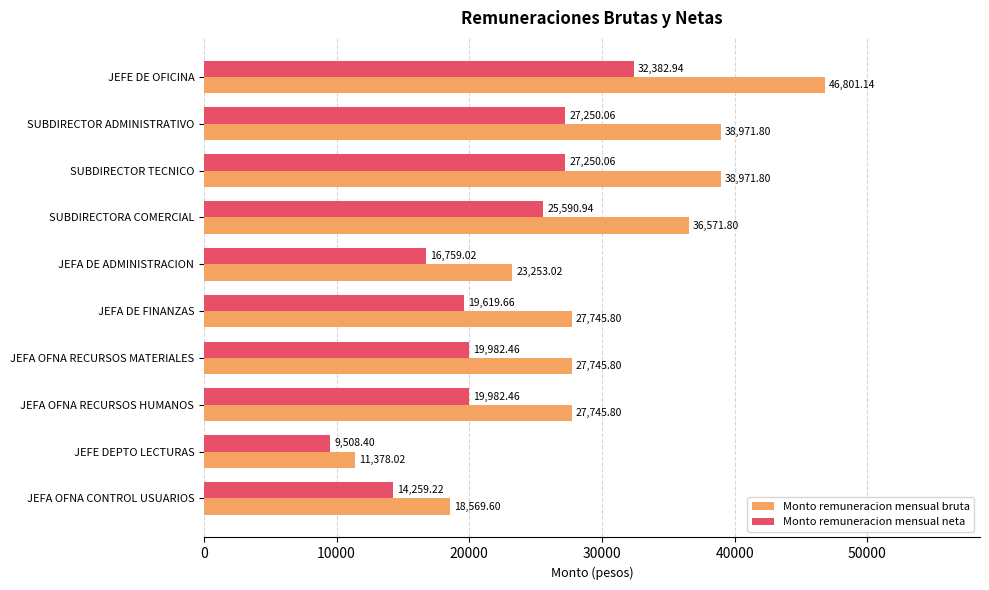

List the series in order of their overall mean, lowest first.

Monto remuneracion mensual neta, Monto remuneracion mensual bruta